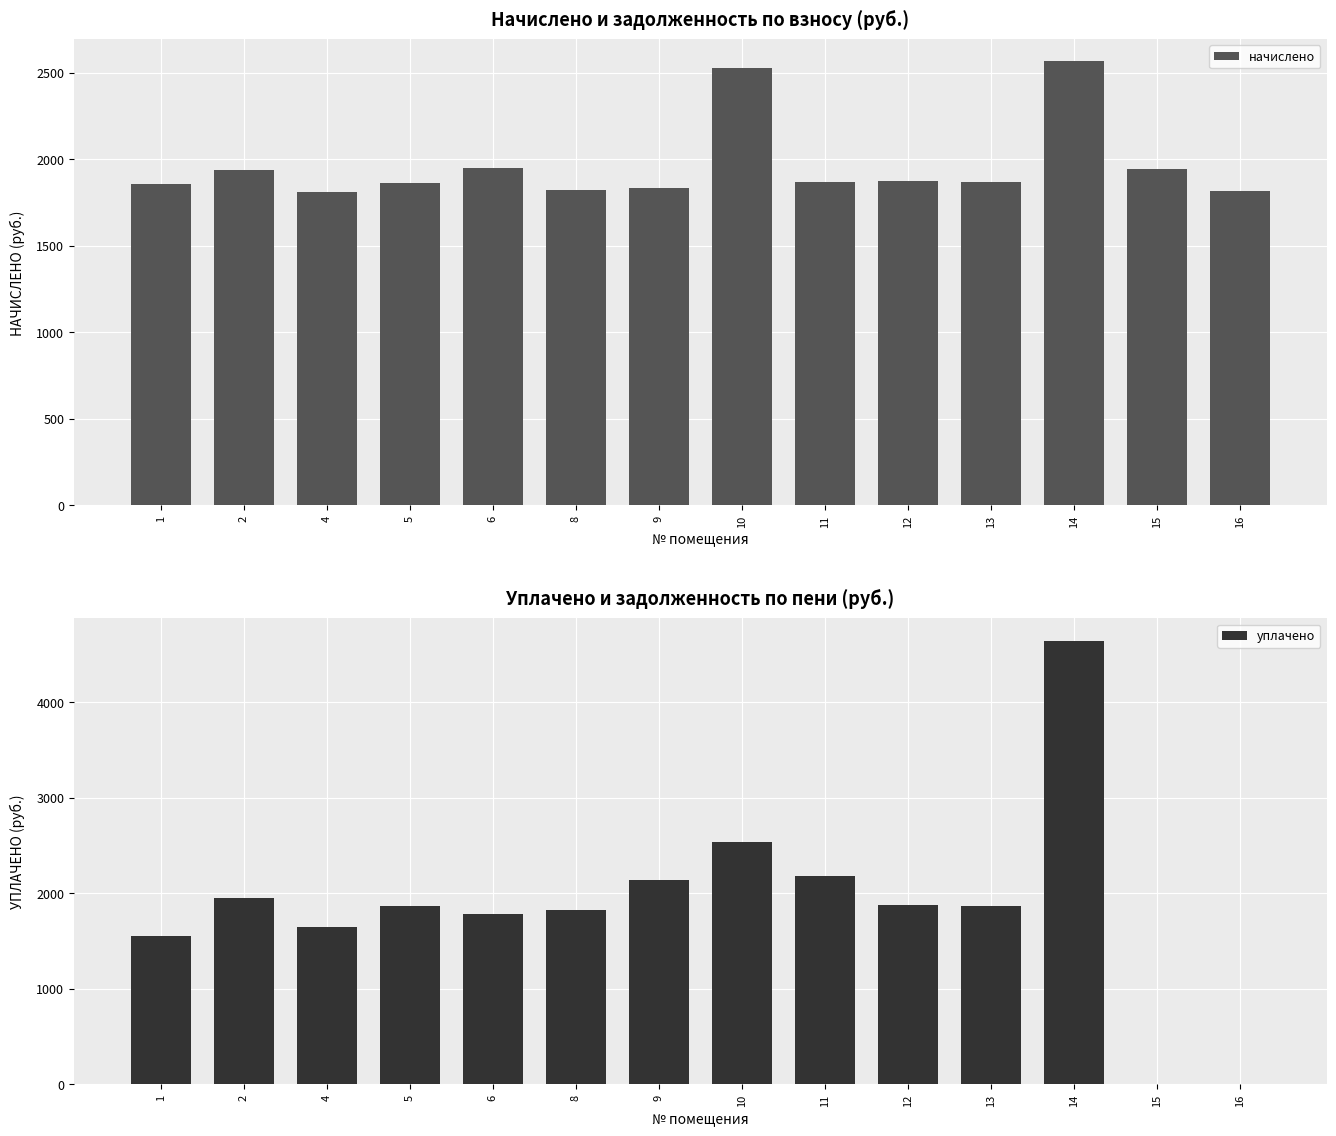

What is the sum of the уплачено values at 6 and 12?

3663.0